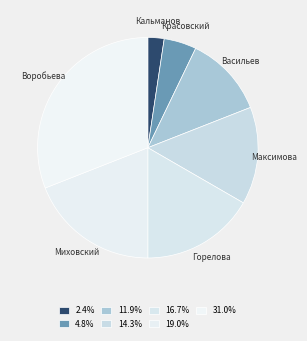

How many slices are in this pie chart?

7